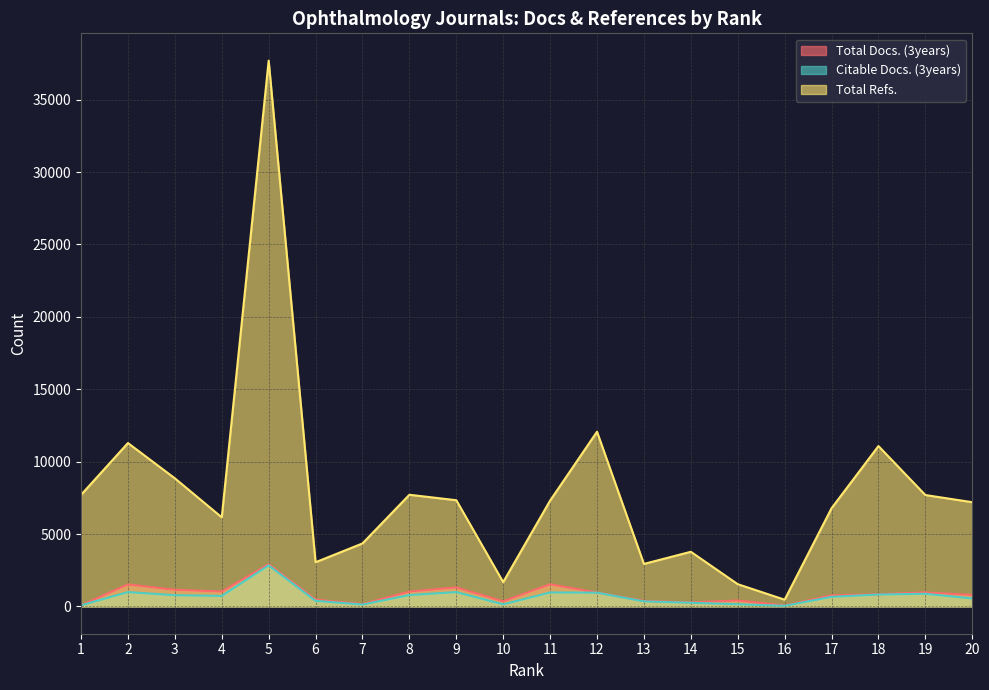

How many data points does each series have?

20